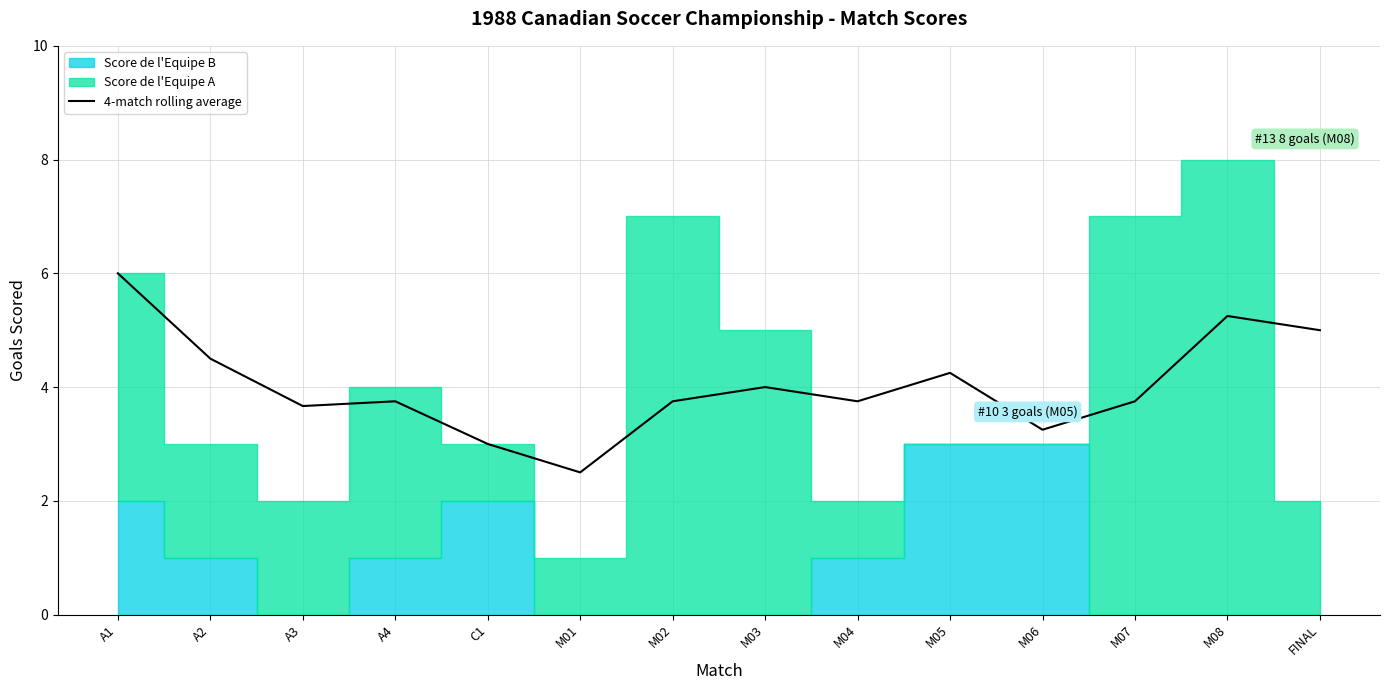

What is the value of the 10th point from the left?

4.2